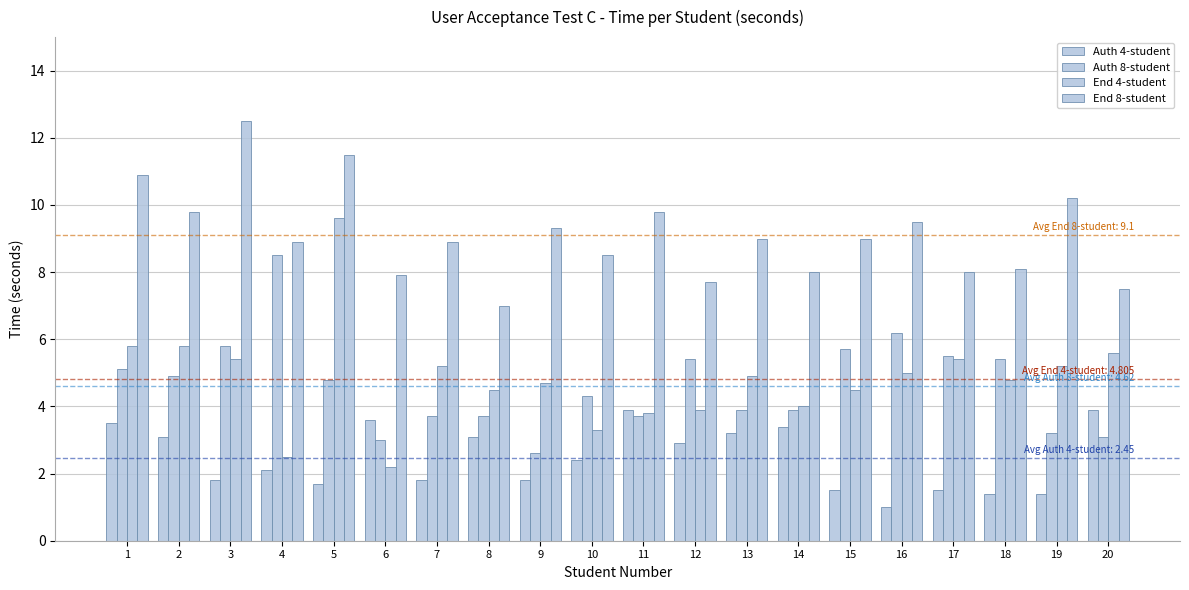

Count the number of categories in the chart.

20